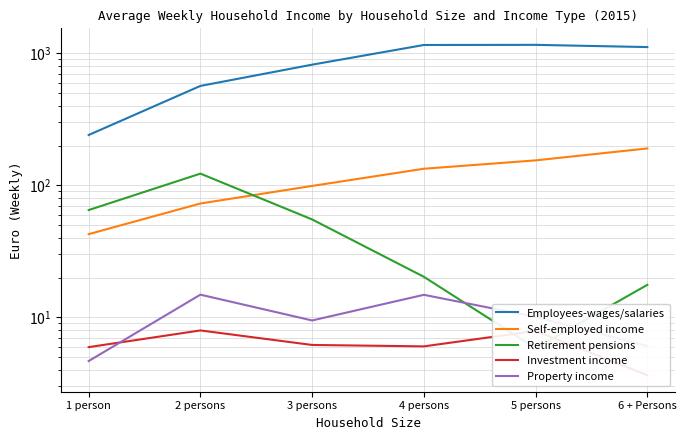

Is this an area chart (filled region under the line)?

No